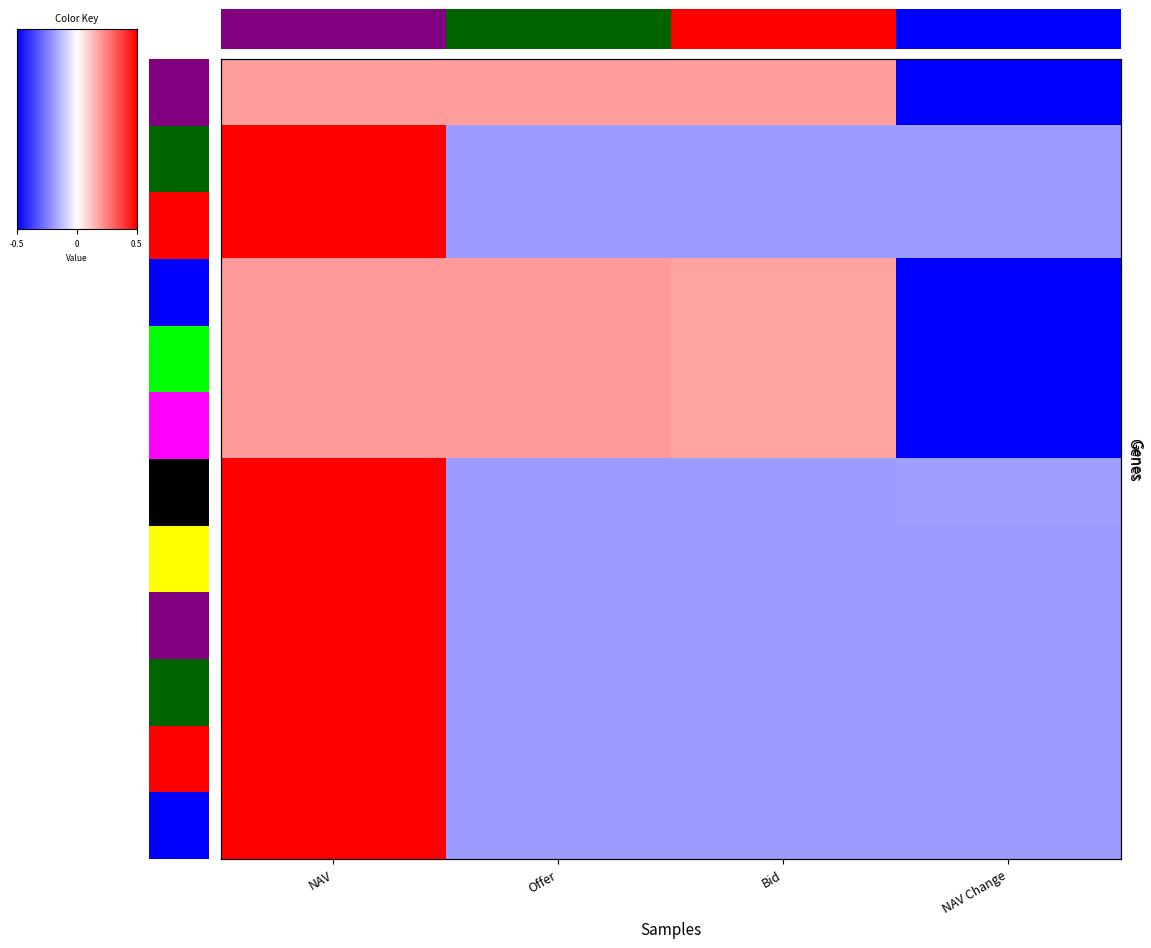

True or false: SAGICOR GLOBAL BALANCED FUND has a value of -1.0 at Bid.

False